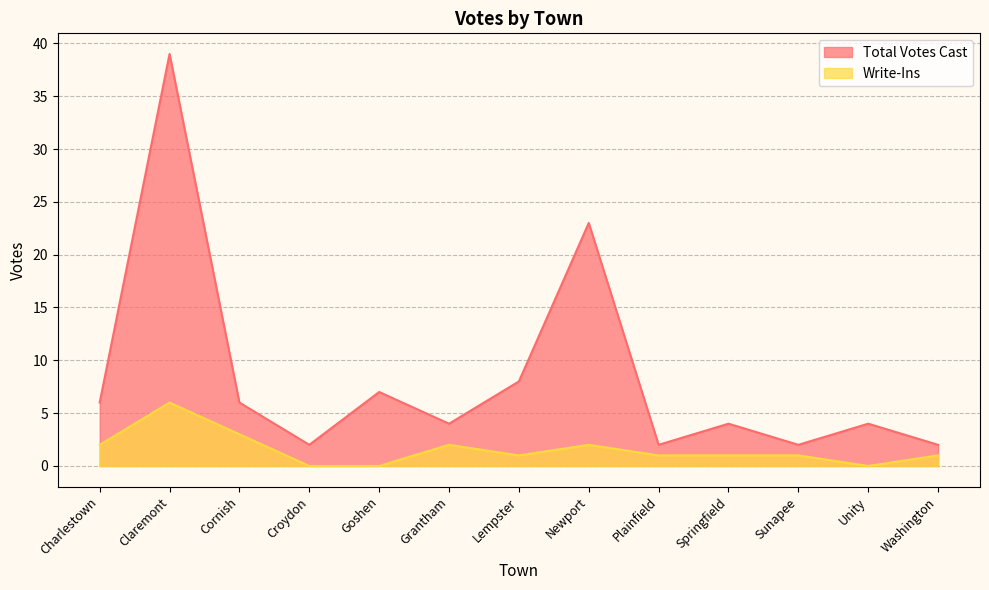

Reading right to left, transcribe all the data shown in this chart.

Total Votes Cast: 2	4	2	4	2	23	8	4	7	2	6	39	6
Write-Ins: 1	0	1	1	1	2	1	2	0	0	3	6	2